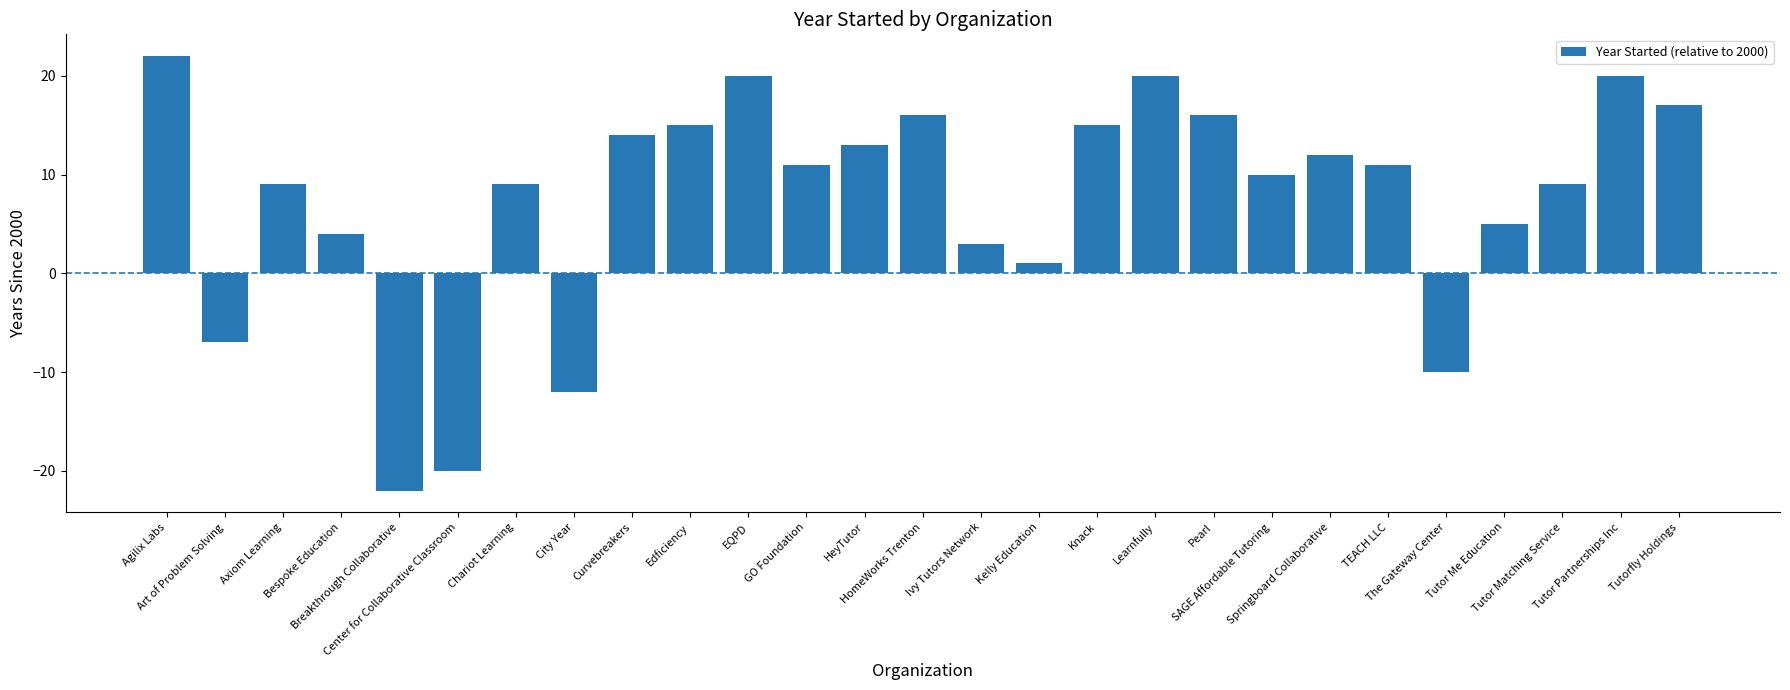

What is the difference between the second highest and second lowest values?

40